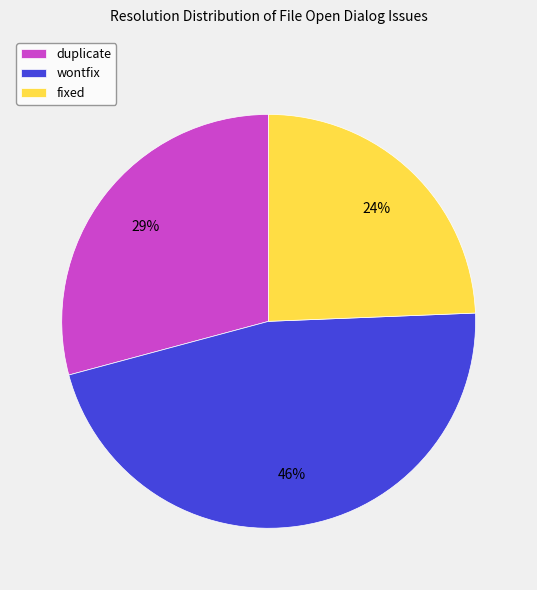

Does fixed represent more than half of the total?

No